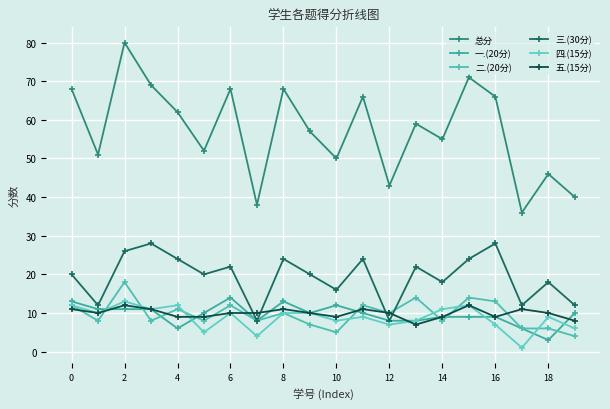

How many series are shown in this chart?

6